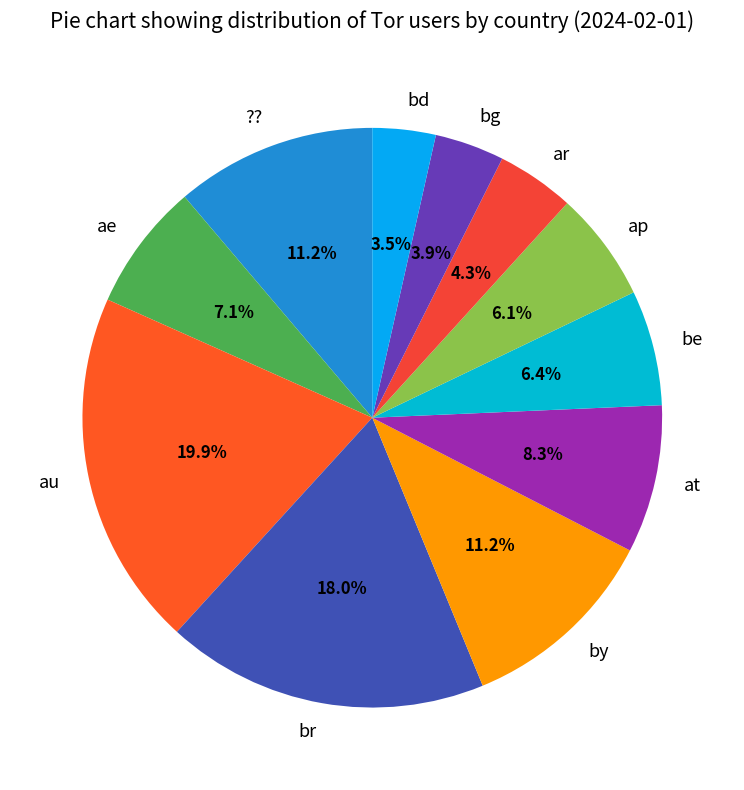

What percentage is the au slice, to the nearest percent?

20%